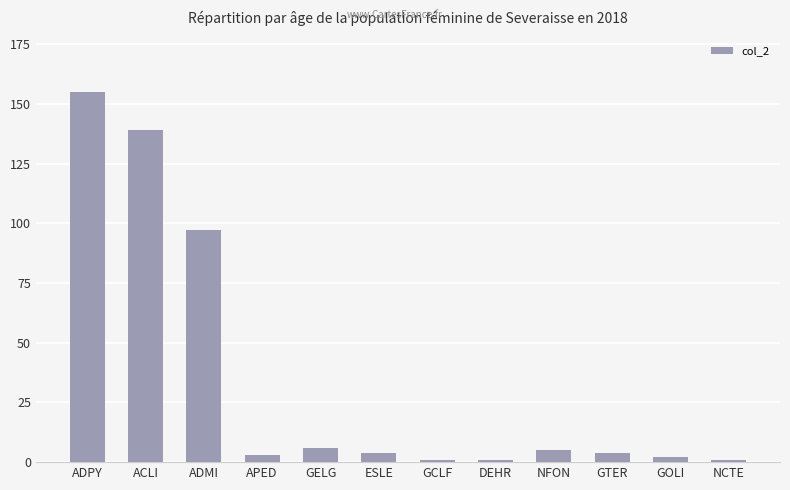

What position from the left is ESLE?

6